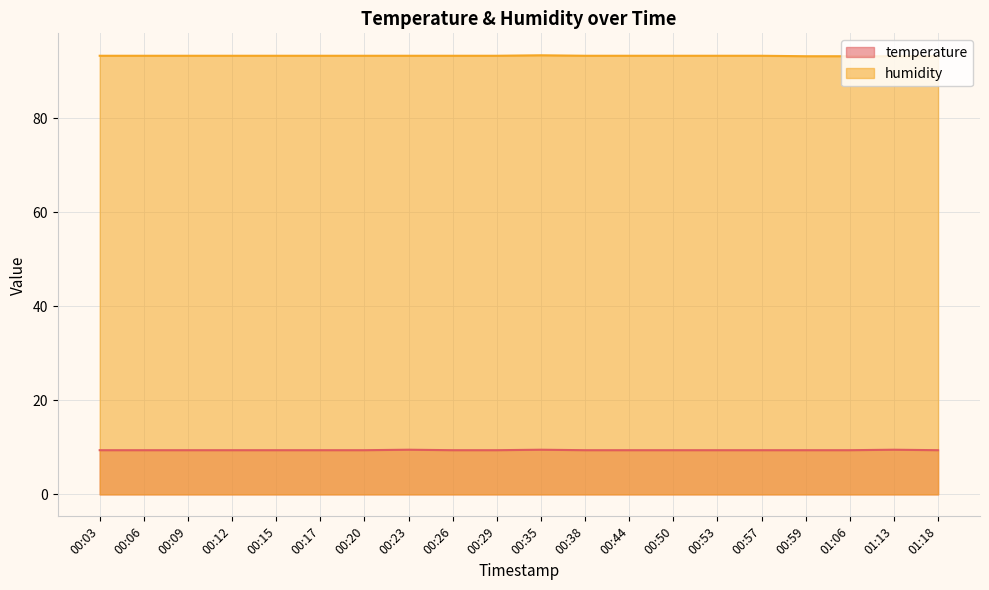

True or false: humidity and temperature cross at least once.

False